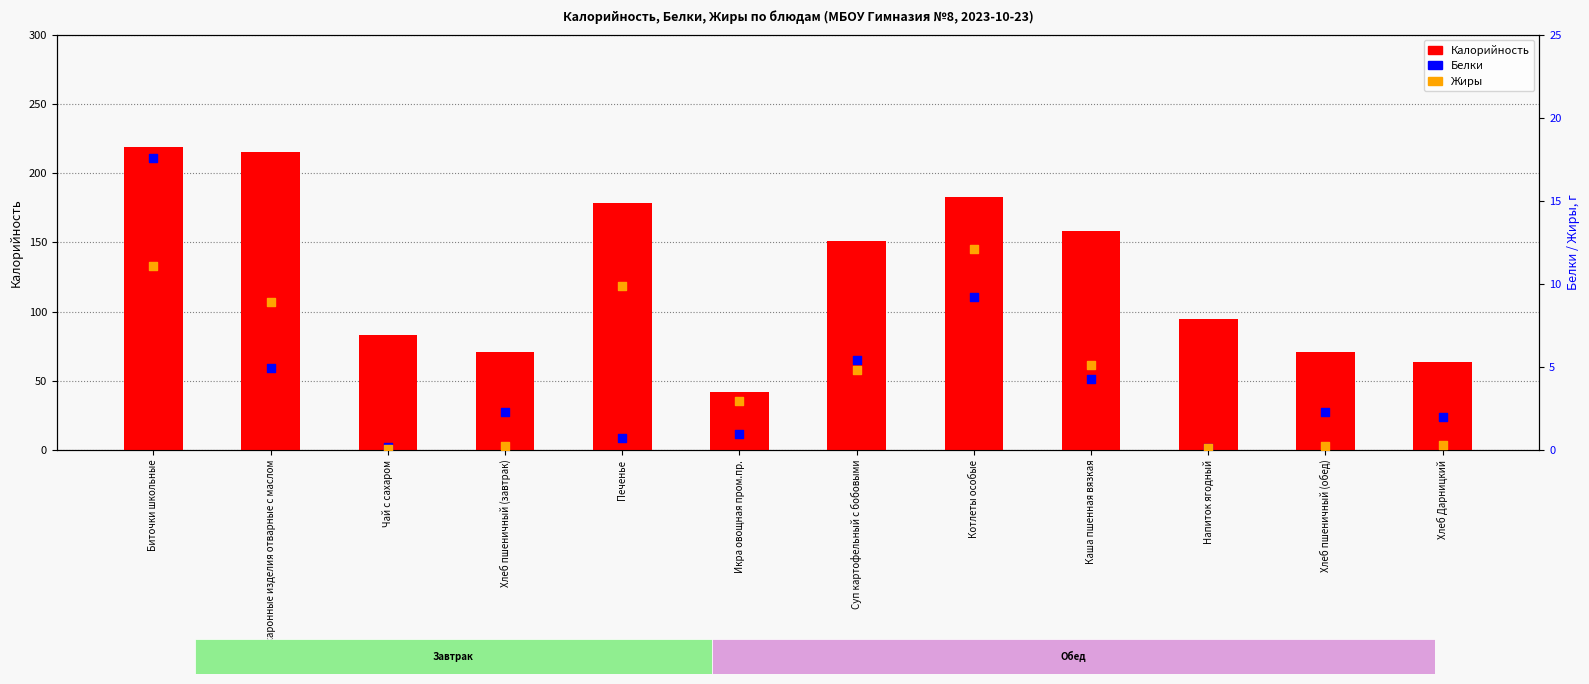

Is the value of Белки at Суп картофельный с бобовыми greater than the value of Жиры at Каша пшенная вязкая?

Yes